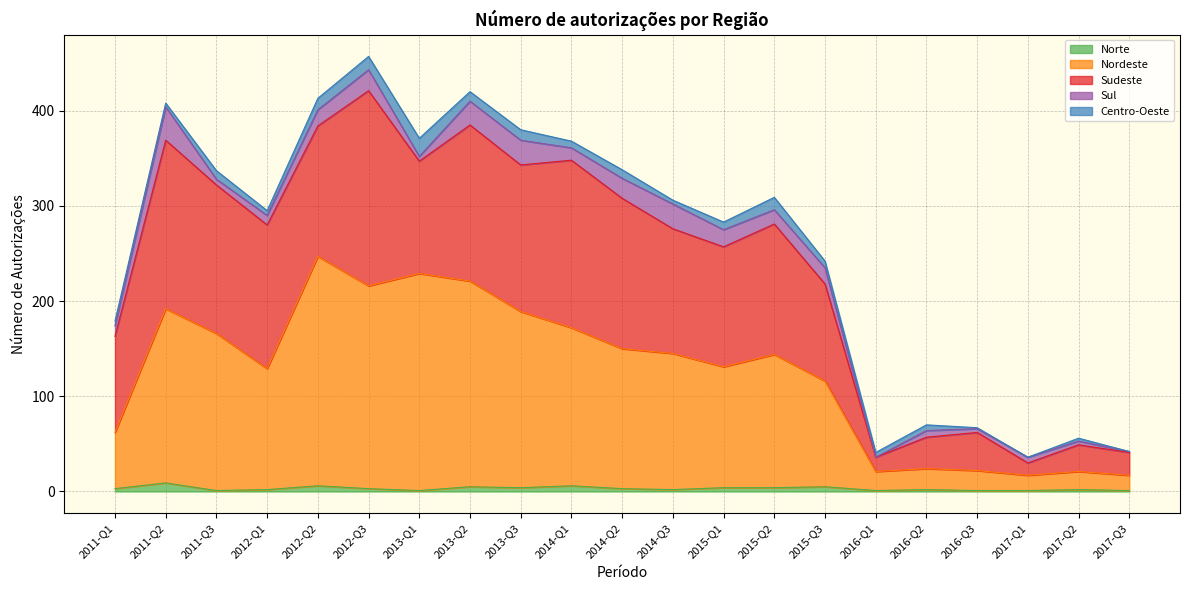

At which category does Sudeste reach its first local valley?

2012-Q2